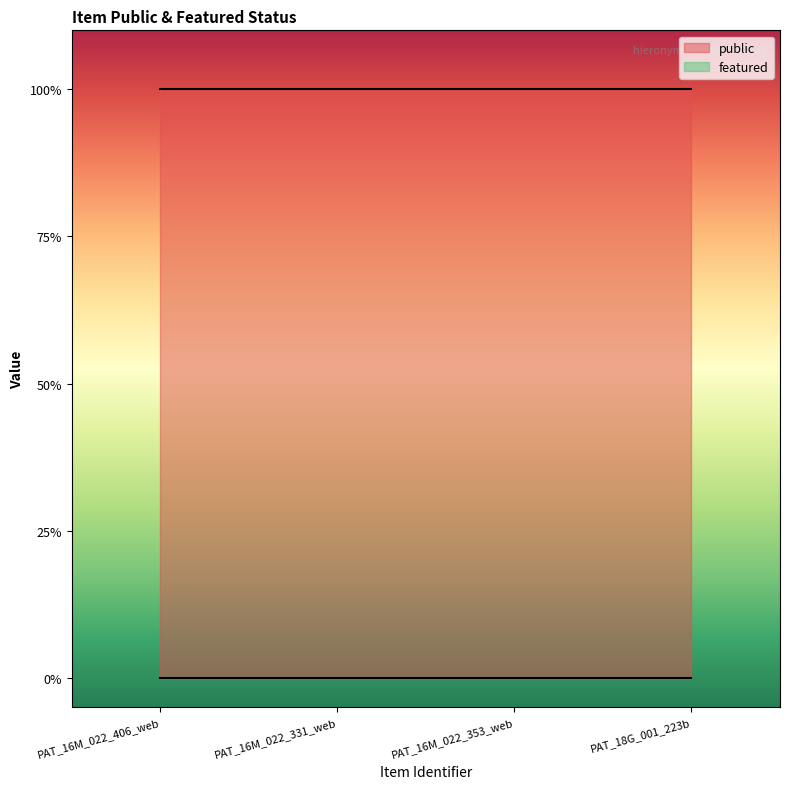

What is the value of the public point at the 1st from the left?

1